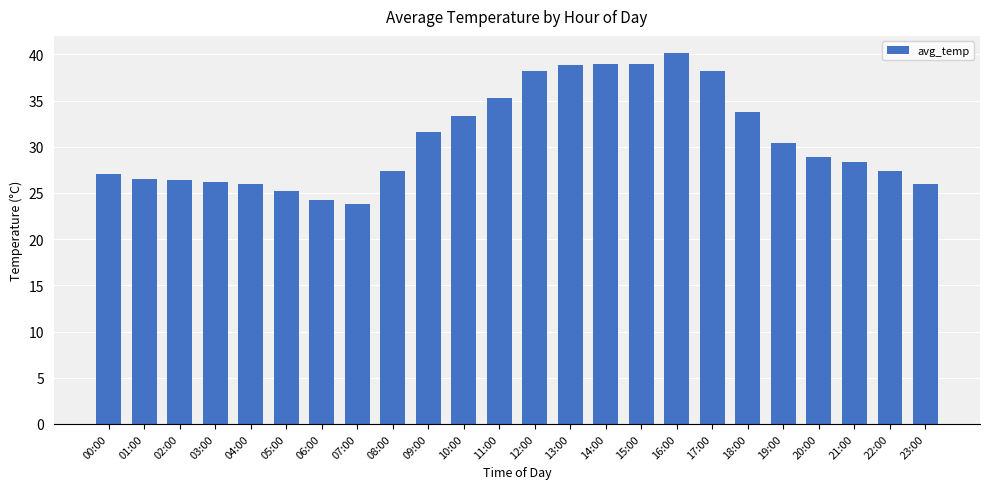

Which category has the lowest value across all series?

07:00